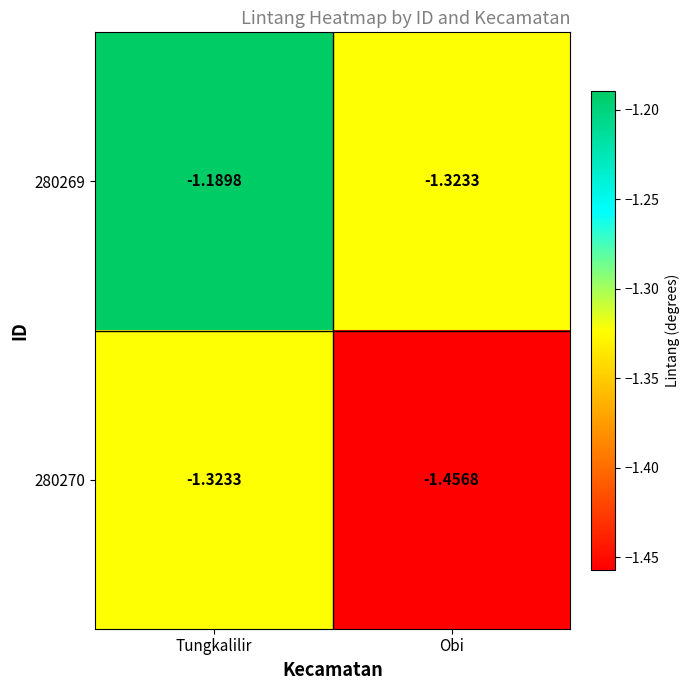

At which category is the sum across all series the highest?

Tungkalilir